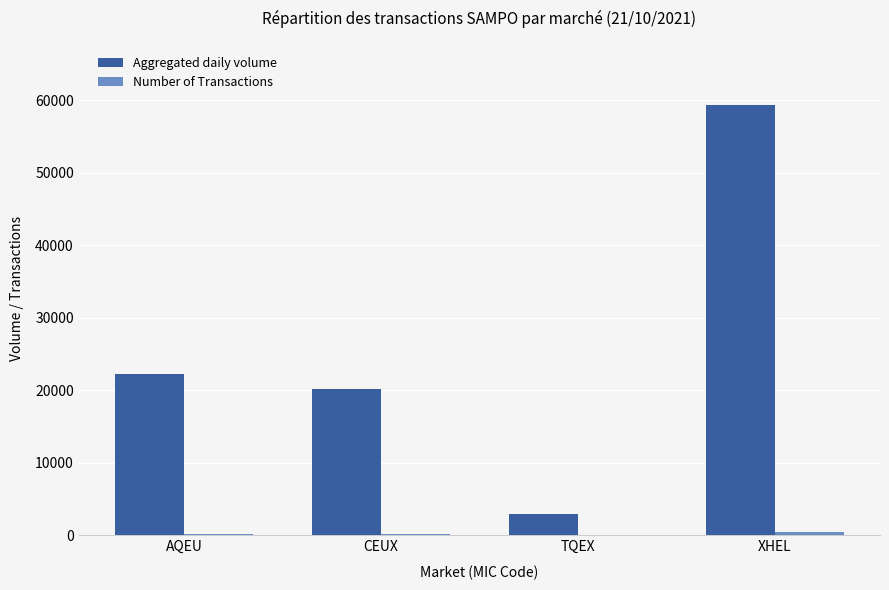

What is the total value across all series at XHEL?

59855